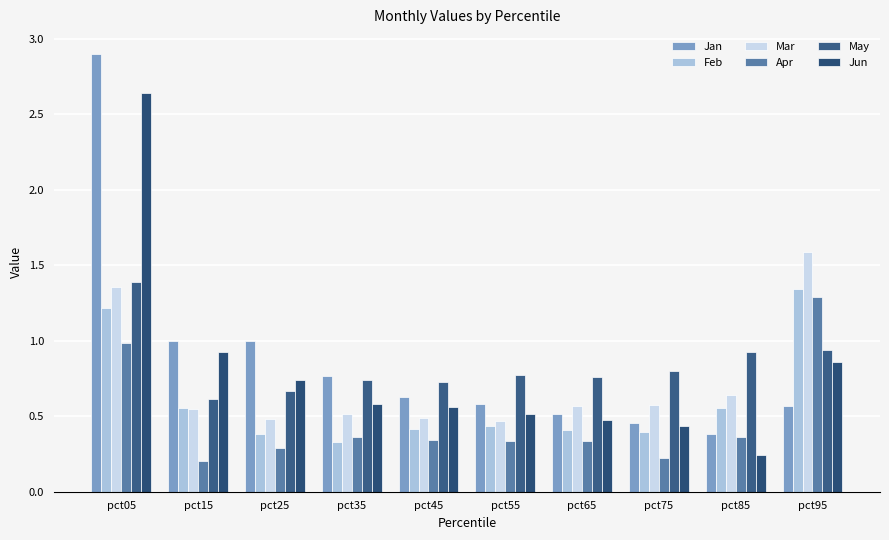

Is it true that Feb equals 0.4 at pct75?

True